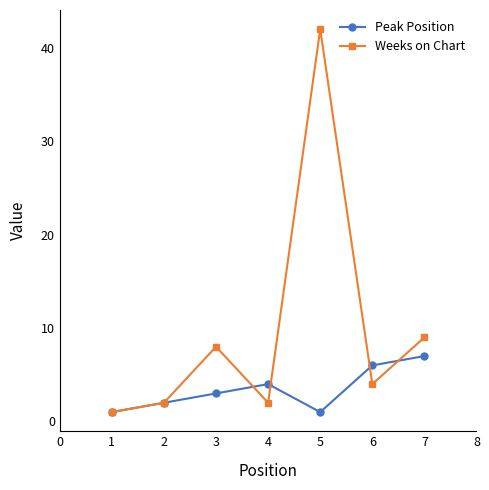

Which series has the largest total across all categories?

Weeks on Chart